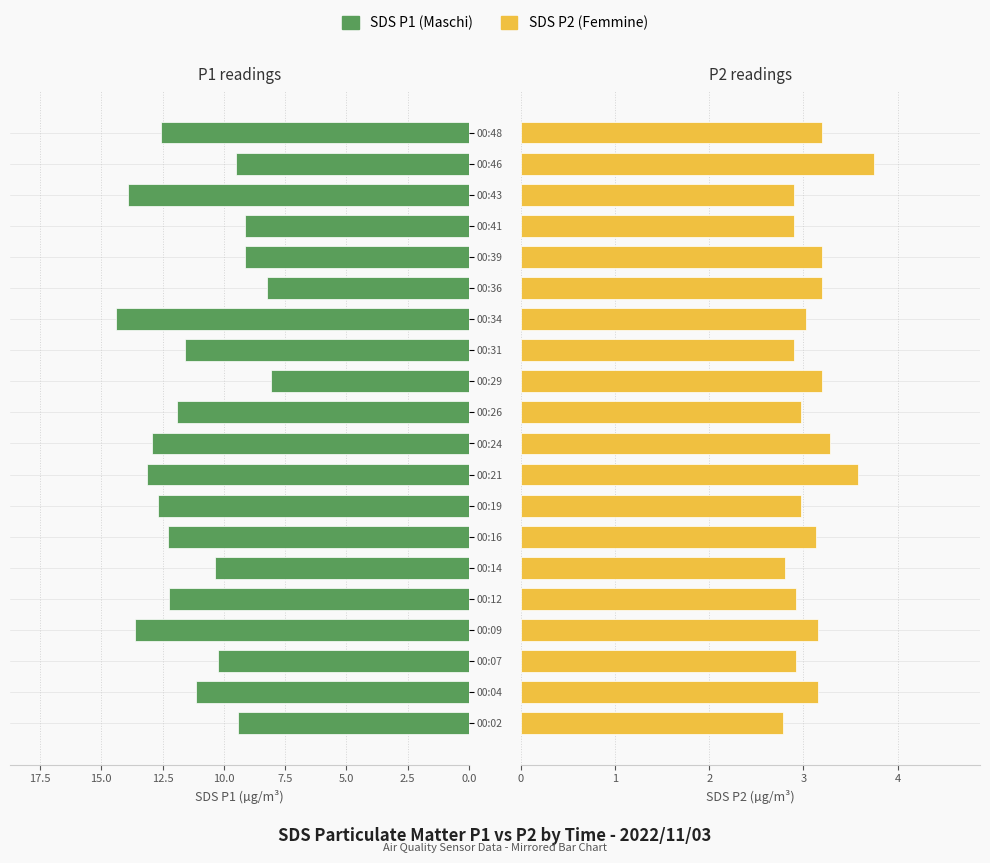

Is the value of SDS P1 (Maschi) at 00:48 greater than the value of SDS P2 (Femmine) at 00:21?

Yes